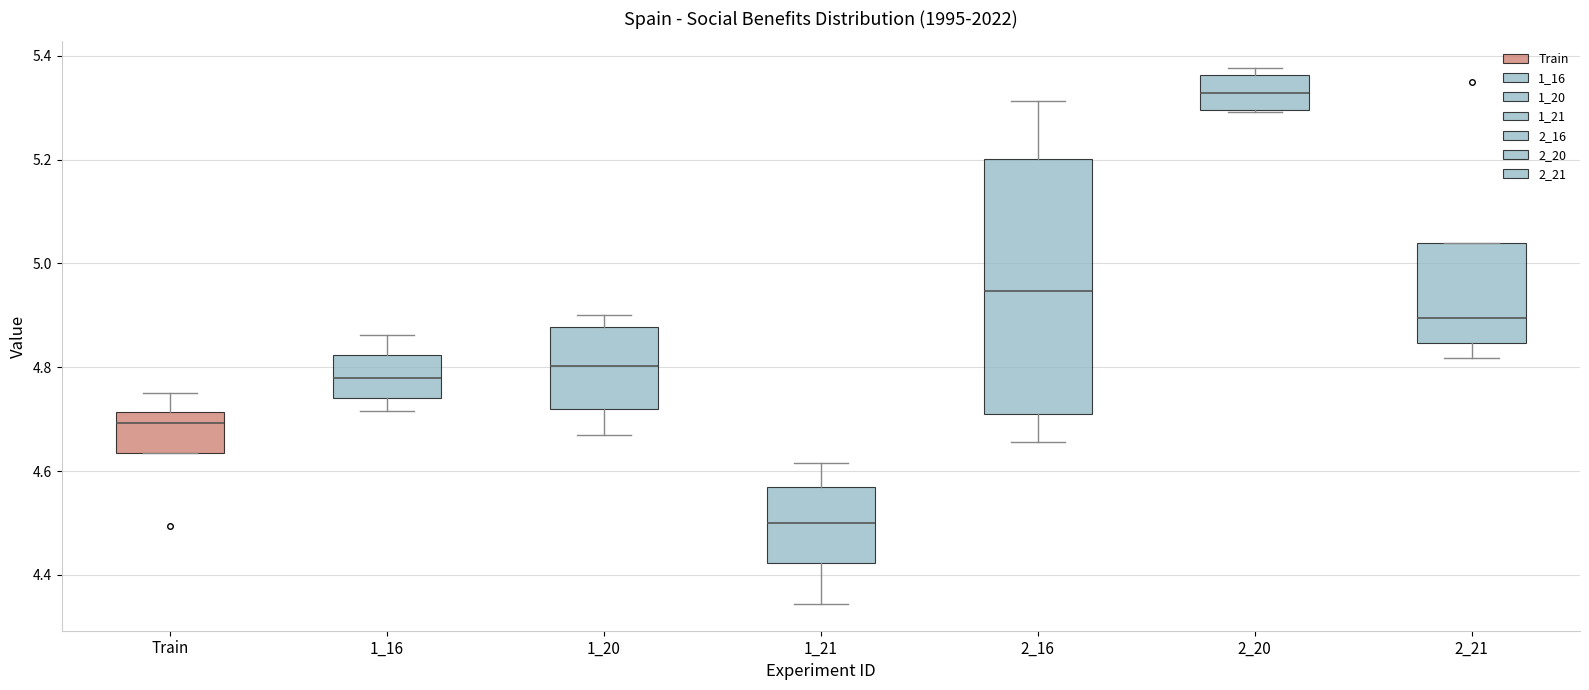

Which box's median line is the lowest?

1_21